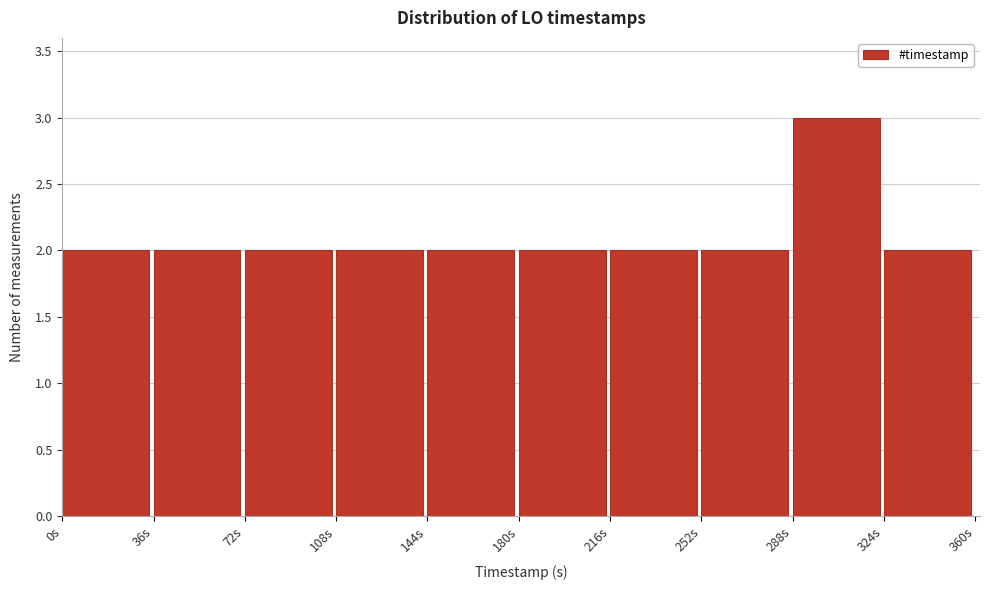

Reading left to right, extract all data points from this chart.

2	2	2	2	2	2	2	2	3	2